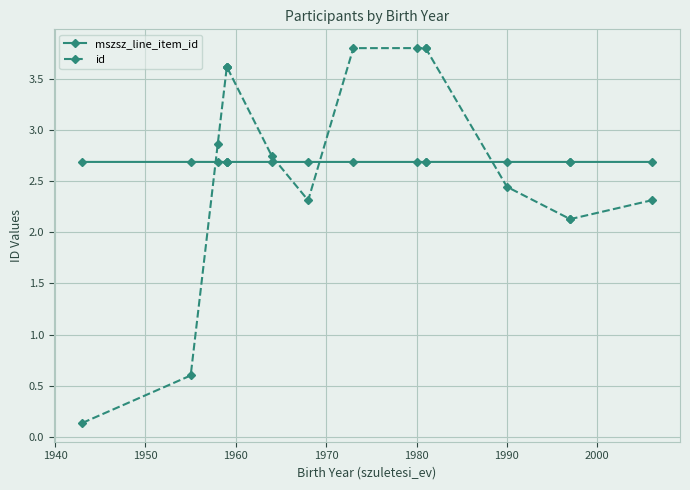

Rank the series by their average value, from lowest to highest.

mszsz_line_item_id, id